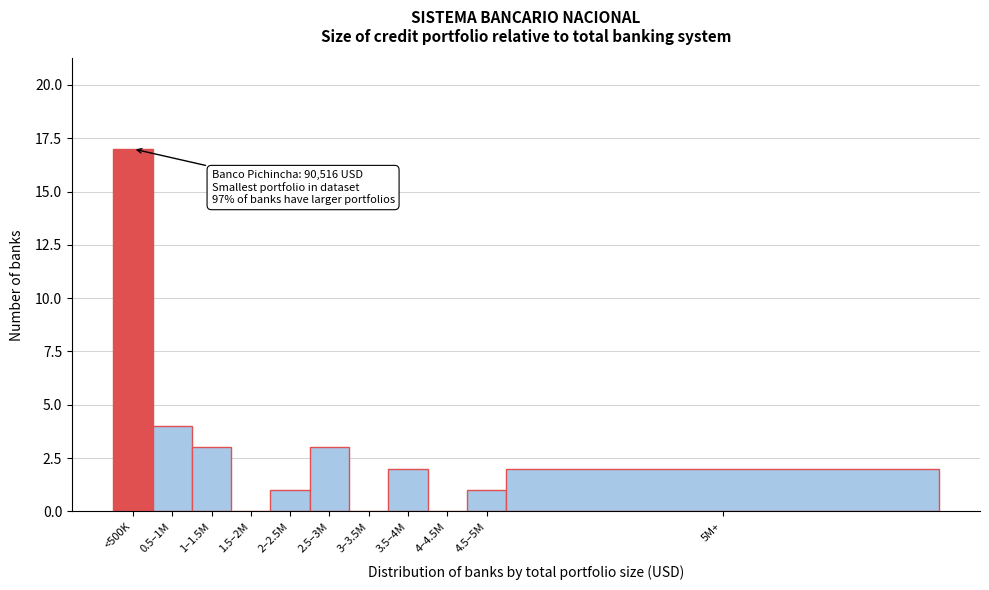

Reading left to right, what are all the values shown in this chart?

<500K=17	0.5–1M=4	1–1.5M=3	1.5–2M=0	2–2.5M=1	2.5–3M=3	3–3.5M=0	3.5–4M=2	4–4.5M=0	4.5–5M=1	5M+=2